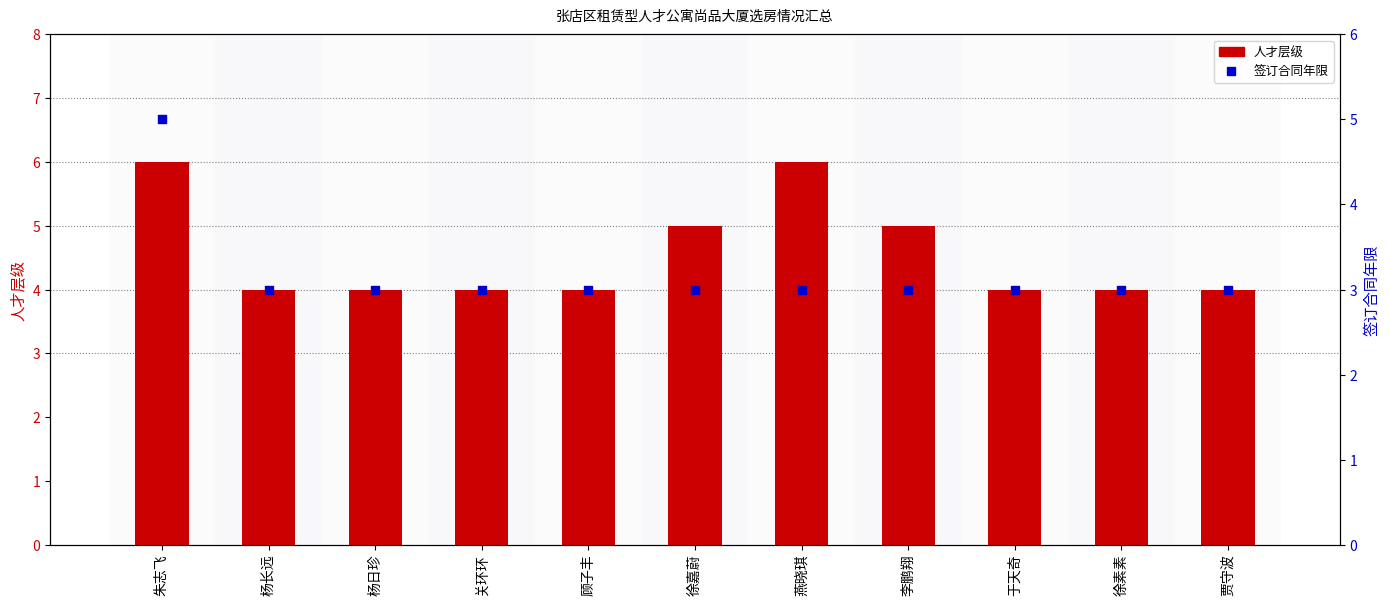

At which category is the sum across all series the highest?

朱志飞